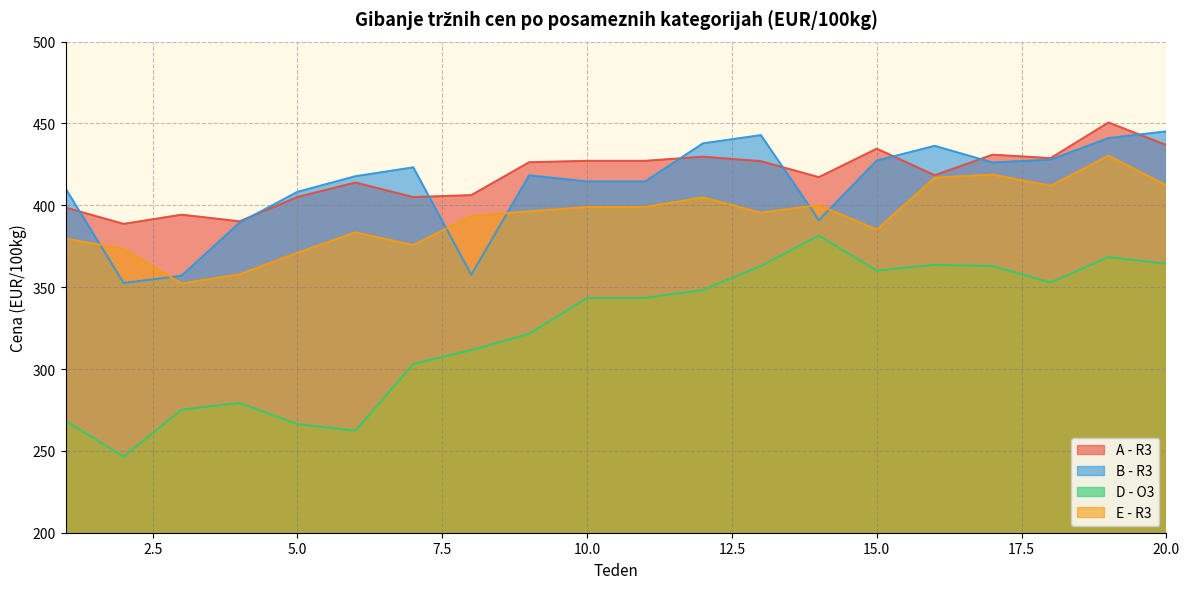

Which series has the largest range (max minus min)?

D - O3